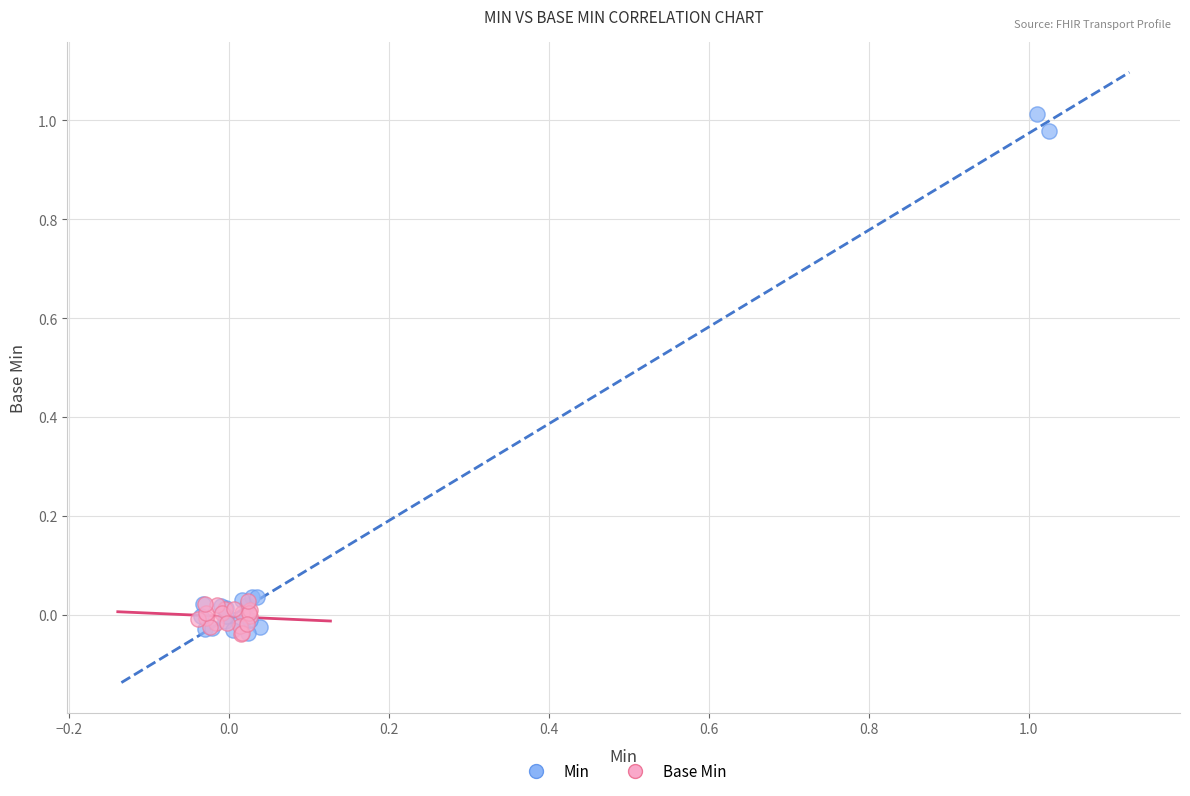

Which series has the largest Y range (max minus min)?

Min